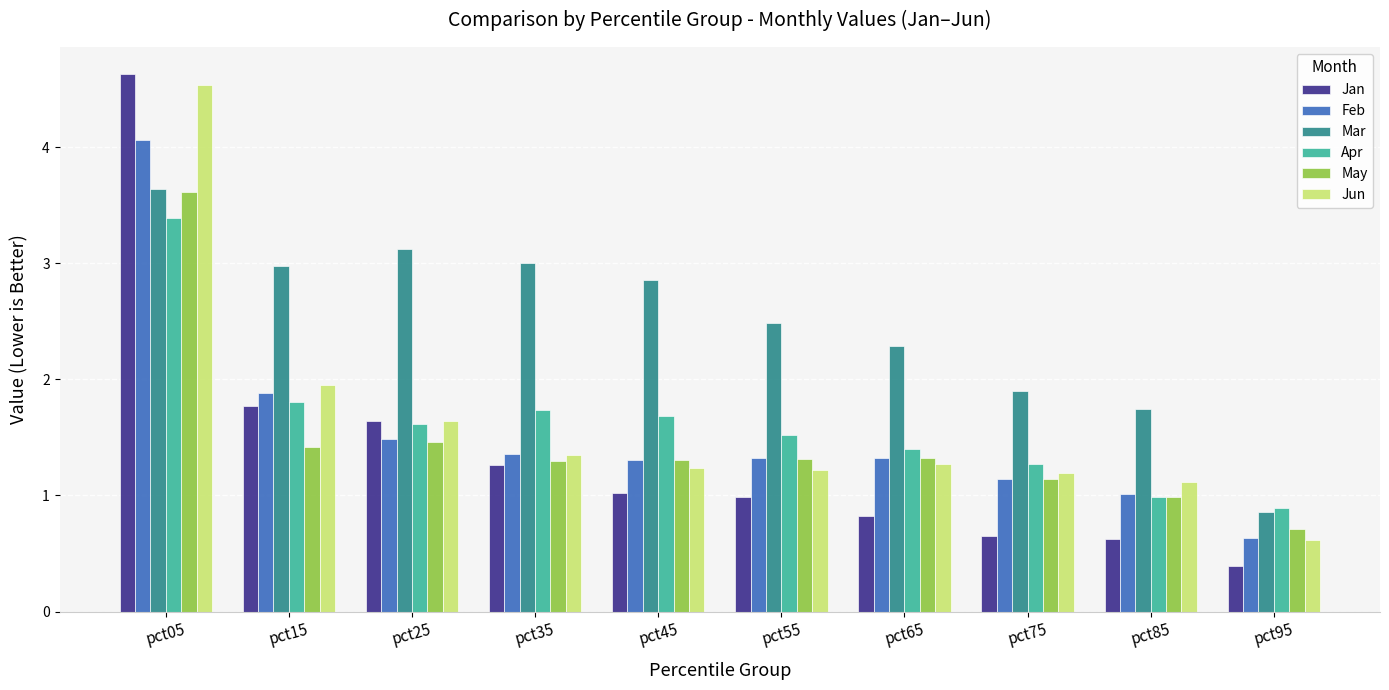

Are the bars grouped side by side (vs. stacked)?

Yes